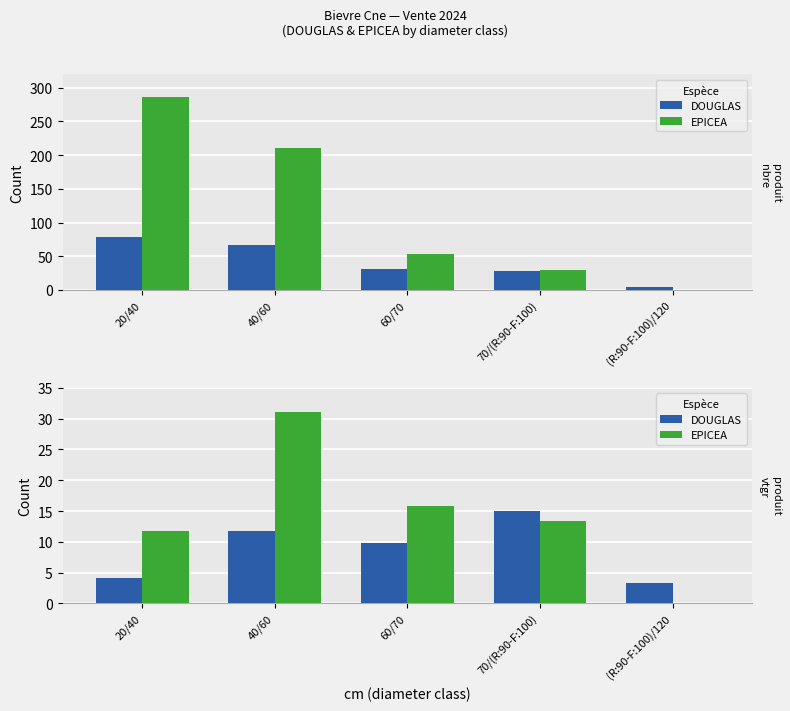

How many values in the DOUGLAS series exceed 9?

3